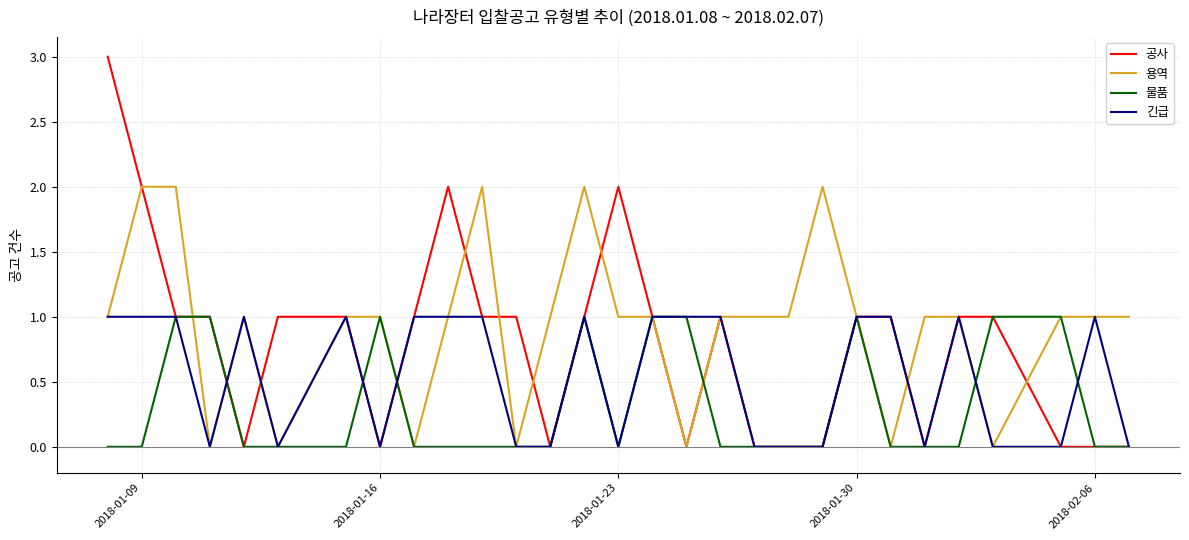

Rank the series by their average value, from lowest to highest.

물품, 긴급, 공사, 용역